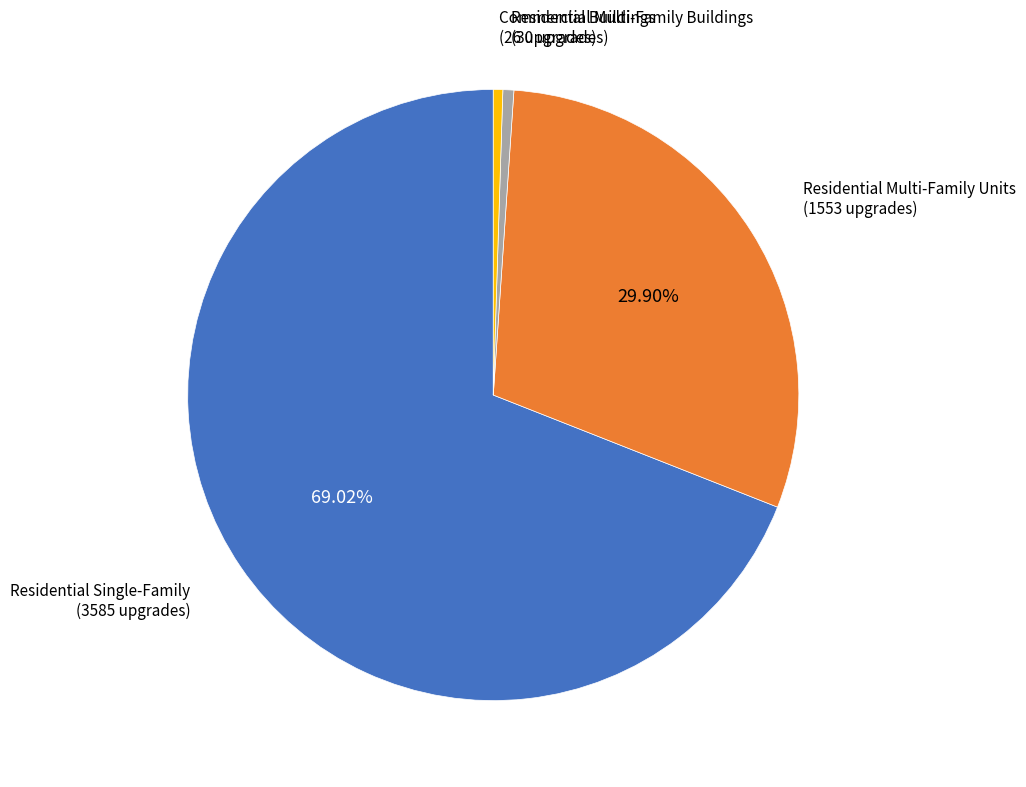

Does any single category account for the majority?

Yes